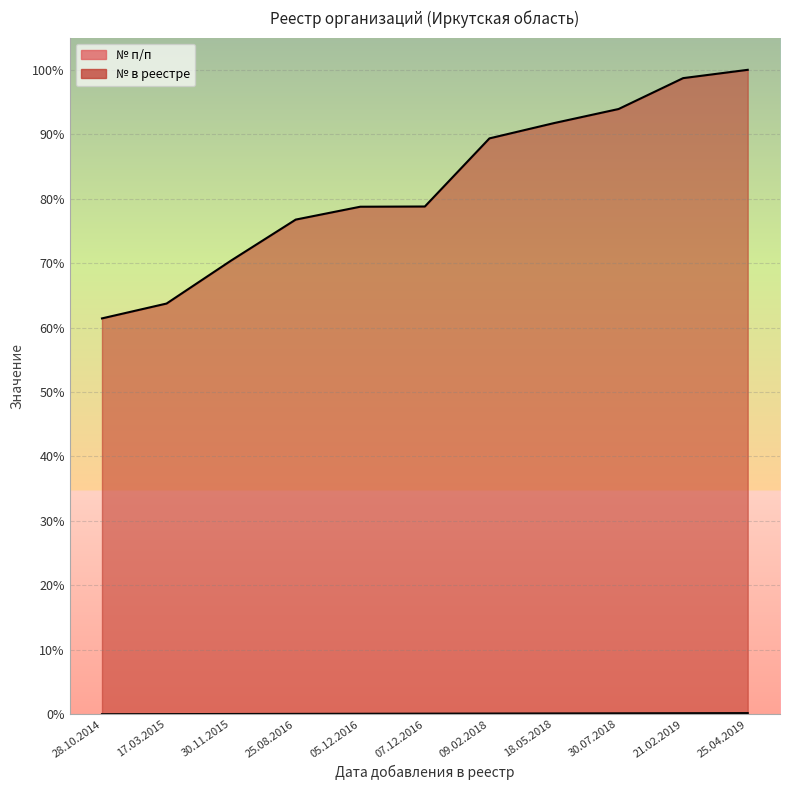

What is the sum of the № в реестре values at 25.04.2019 and 21.02.2019?

198.7